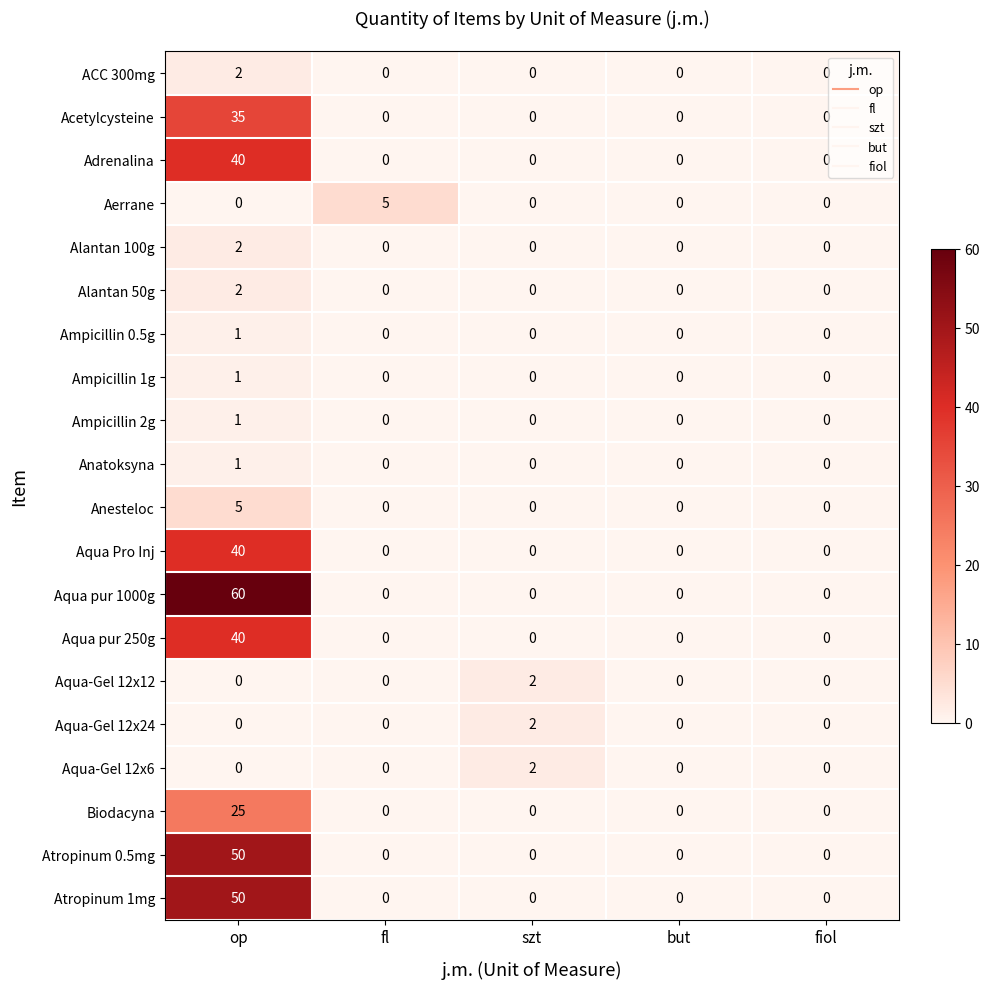

Count the Alantan 100g values in the range 0 to 1.

4